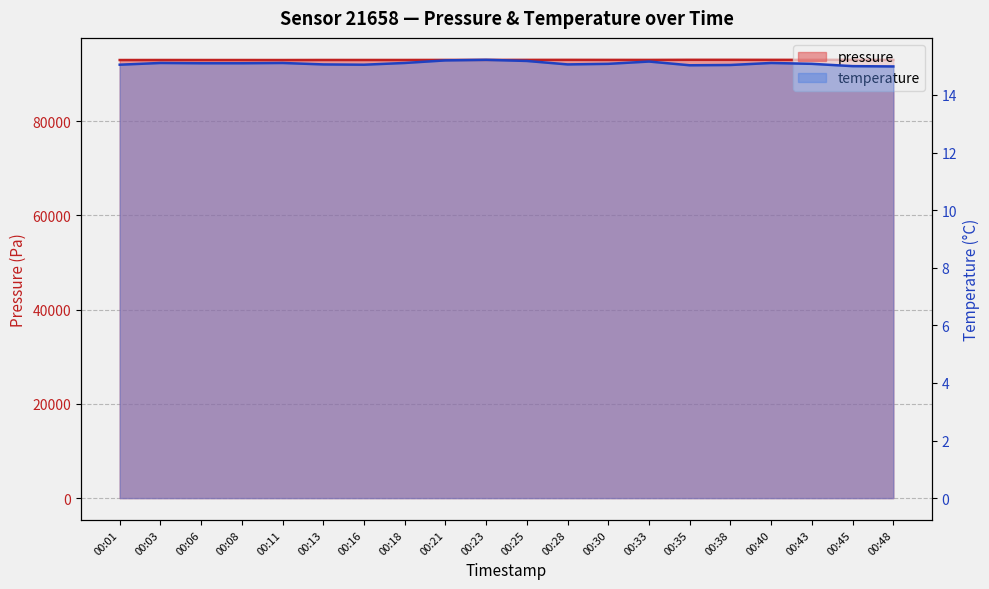

What is the sum of all pressure values?

1859140.0